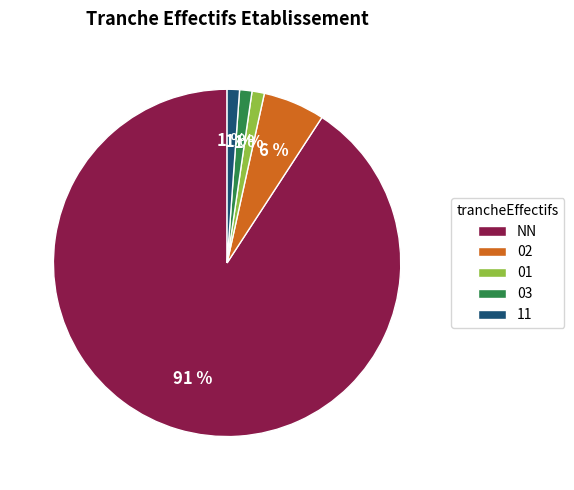

Count the number of slices in the pie.

5